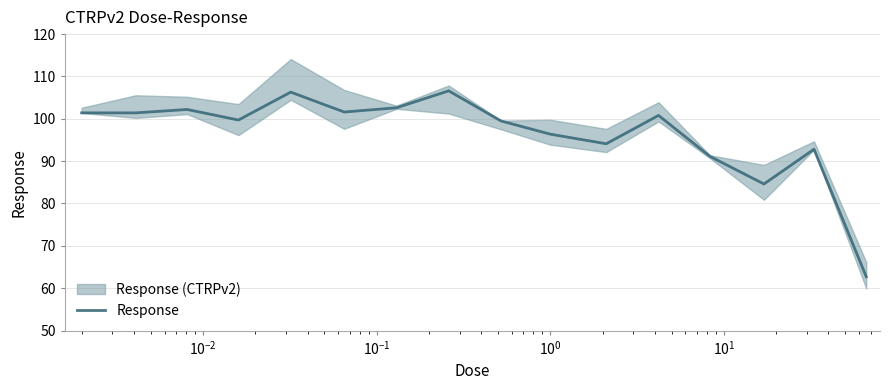

What is the value of the 4th point from the left?

99.7